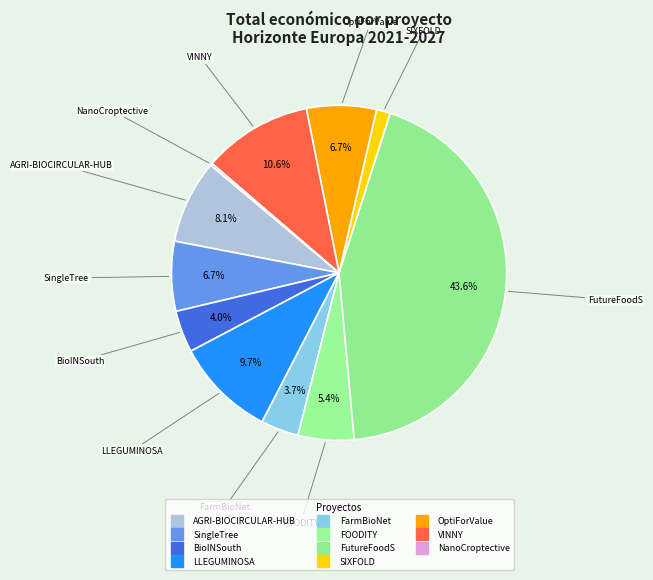

To the nearest percent, what is the difference between the largest and smallest slice percentages?

43%